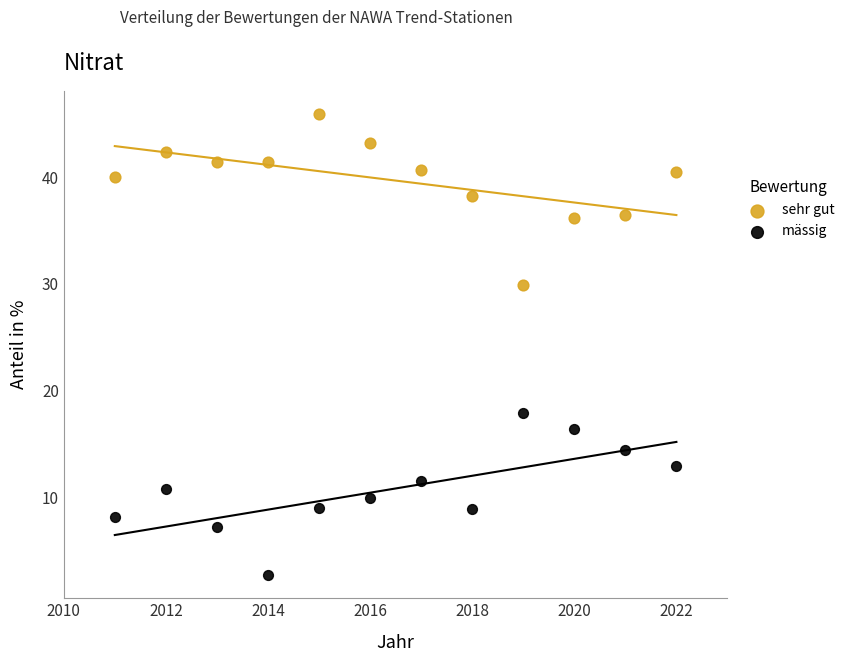

Across all data points, what is the range of X values (max minus min)?

11.0